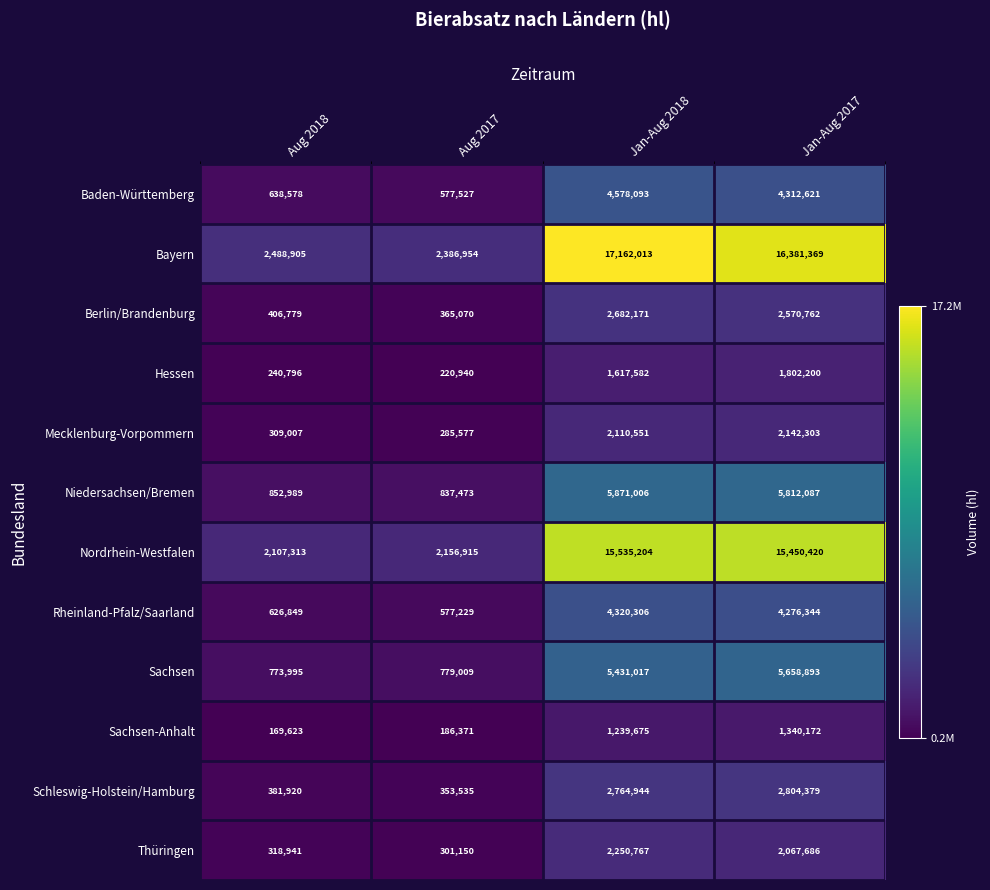

At which category is the sum across all series the highest?

Jan-Aug 2018